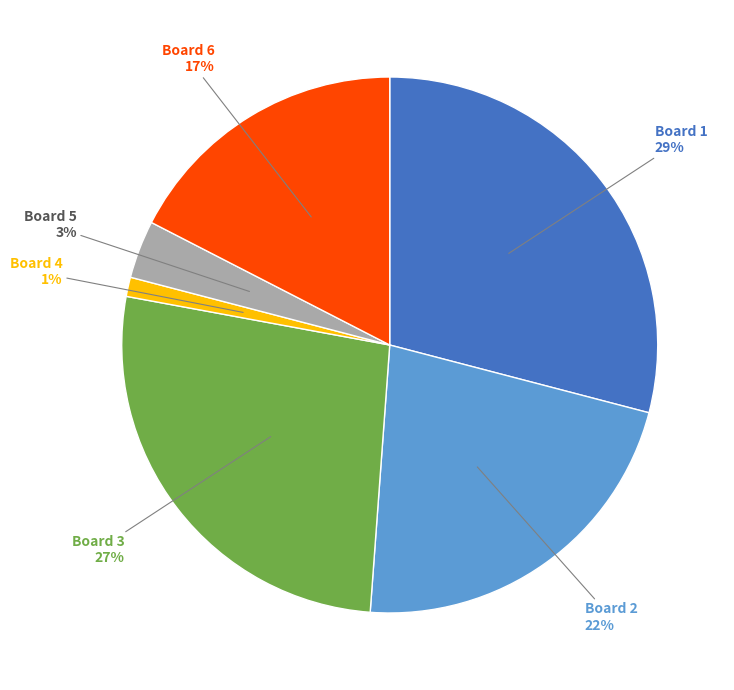

Is there any slice that represents more than half of the pie?

No